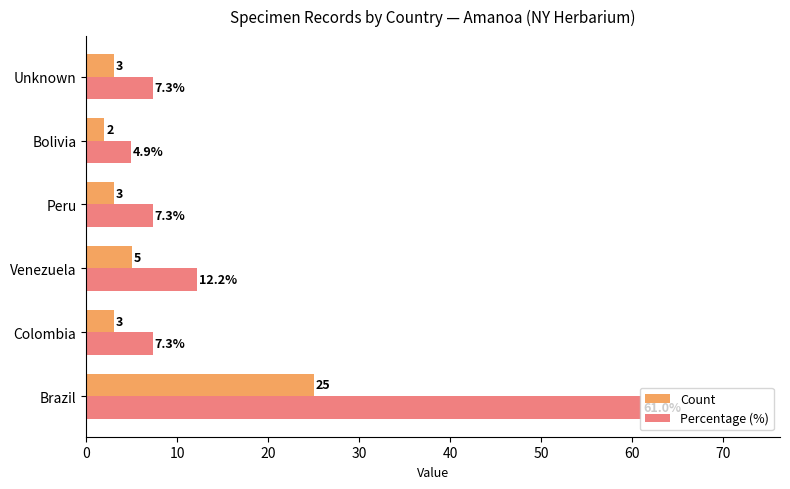

What is the approximate value of Count at Unknown?

3.0